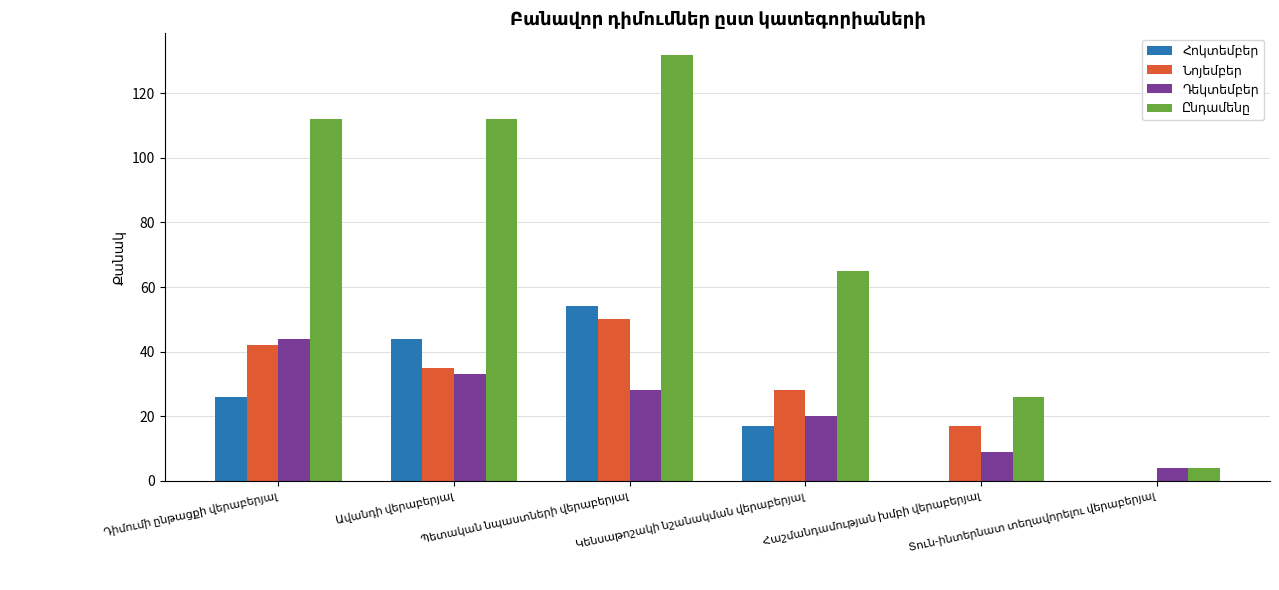

What is the greatest value displayed?

132